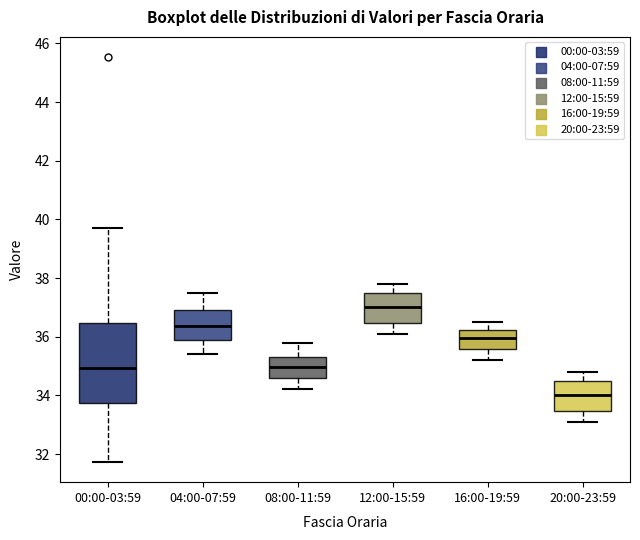

Reading left to right, transcribe this box plot: for each box, give where its median line is, the range the box spans, and where its two whiskers end, as read against the y-axis. The values are not printed on the chart, so give them approximately, as read against the axis.

00:00-03:59: median 35.0, box 33.8 to 36.4, whiskers 31.8 to 39.8
04:00-07:59: median 36.4, box 36.0 to 37.0, whiskers 35.4 to 37.6
08:00-11:59: median 35.0, box 34.6 to 35.4, whiskers 34.2 to 35.8
12:00-15:59: median 37.0, box 36.4 to 37.6, whiskers 36.2 to 37.8
16:00-19:59: median 36.0, box 35.6 to 36.2, whiskers 35.2 to 36.6
20:00-23:59: median 34.0, box 33.4 to 34.6, whiskers 33.2 to 34.8